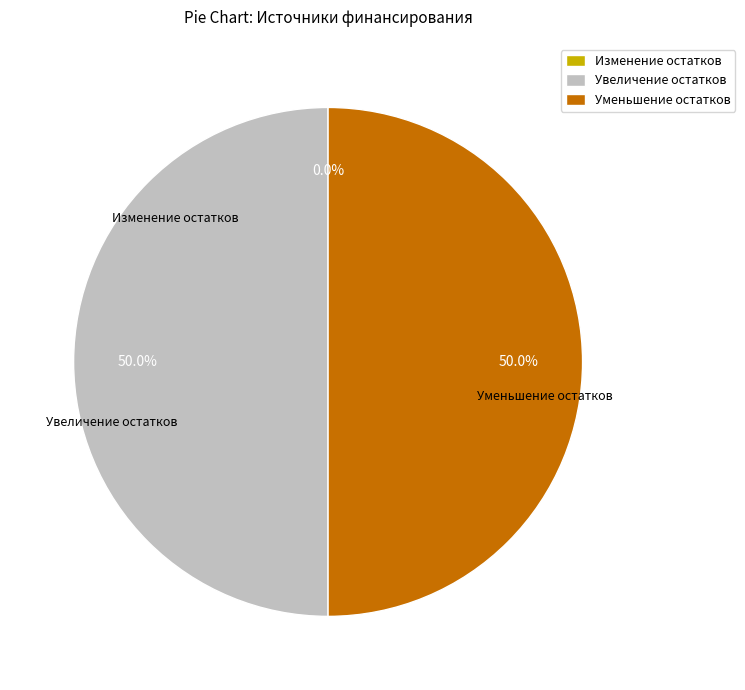

To the nearest percent, what percentage of the pie is уменьшение остатков средств, всего?

50%